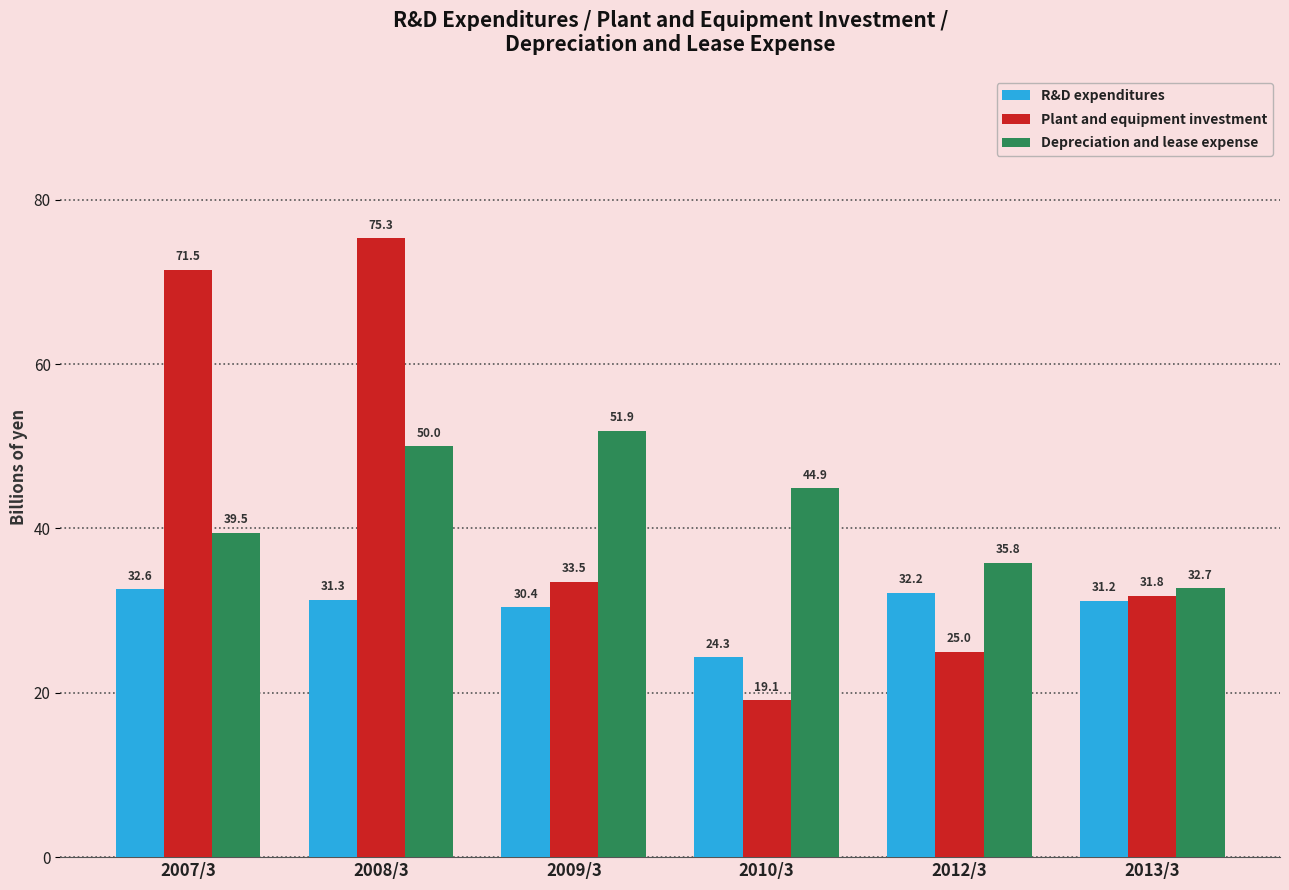

Reading left to right, what are all the values shown in this chart?

R&D expenditures: 32.6	31.3	30.4	24.3	32.2	31.2
Plant and equipment investment: 71.5	75.3	33.5	19.1	25.0	31.8
Depreciation and lease expense: 39.5	50.0	51.9	44.9	35.8	32.7